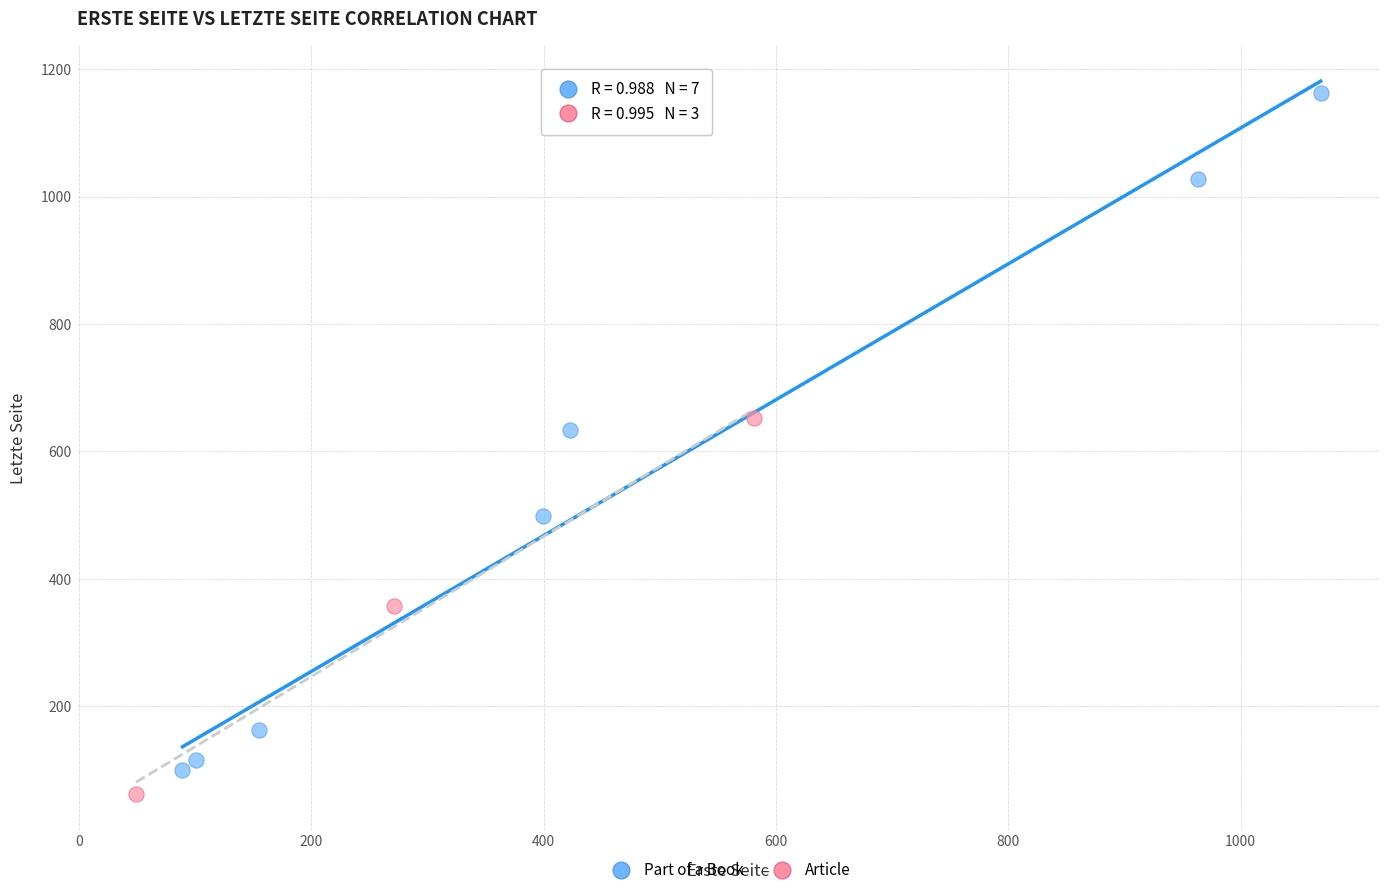

Which series contains the highest Y value?

Part of a Book